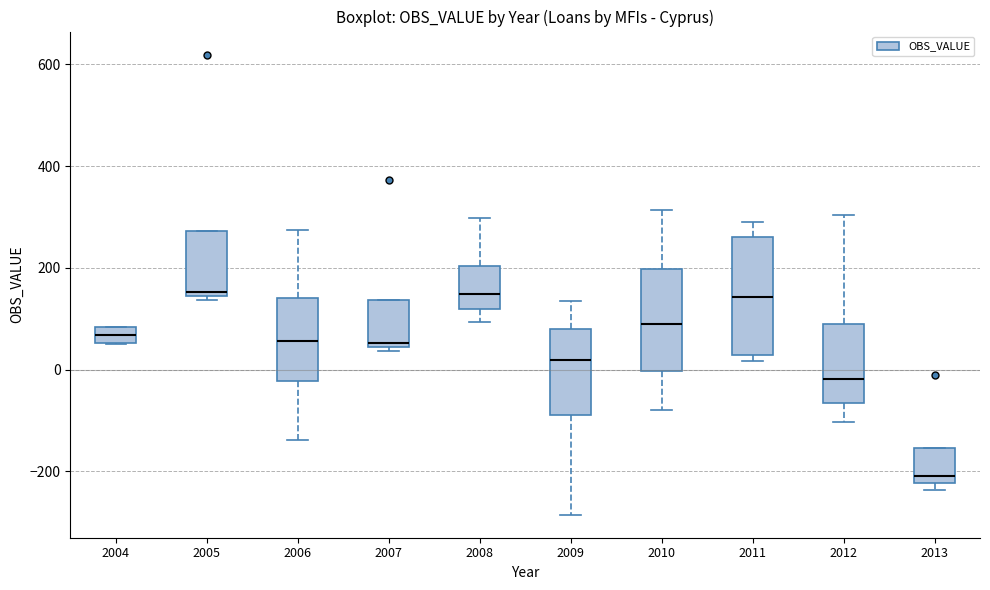

Reading left to right, read every box against the y-axis: the position of its median line, the range the box covers, and the ends of its whiskers. The values are not printed on the chart, so give them approximately, as read against the axis.

2004: median 60 (inside the box), box 60 to 80, whiskers 60 to 80
2005: median 160, box 140 to 280, whiskers 140 (just below the box's lower edge) to 280
2006: median 60, box -20 to 140, whiskers -140 to 280
2007: median 60, box 40 to 140, whiskers 40 (just below the box's lower edge) to 140
2008: median 140, box 120 to 200, whiskers 100 to 300
2009: median 20, box -80 to 80, whiskers -280 to 140
2010: median 100, box 0 to 200, whiskers -80 to 320
2011: median 140, box 20 to 260, whiskers 20 (just below the box's lower edge) to 300
2012: median -20, box -60 to 100, whiskers -100 to 300
2013: median -200, box -220 to -160, whiskers -240 to -160